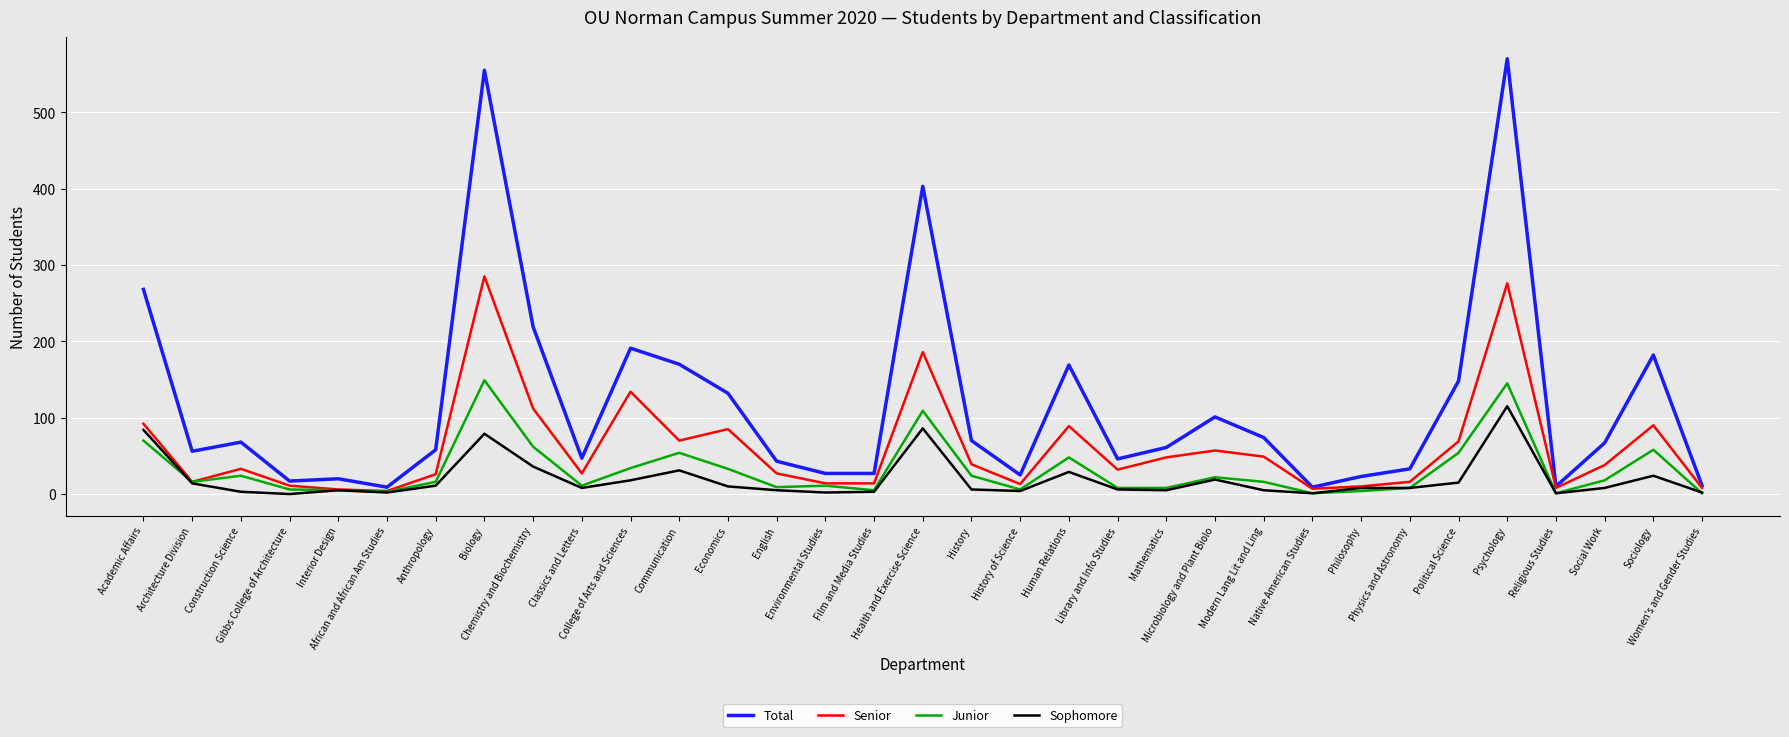

Which series has the largest total across all categories?

Total